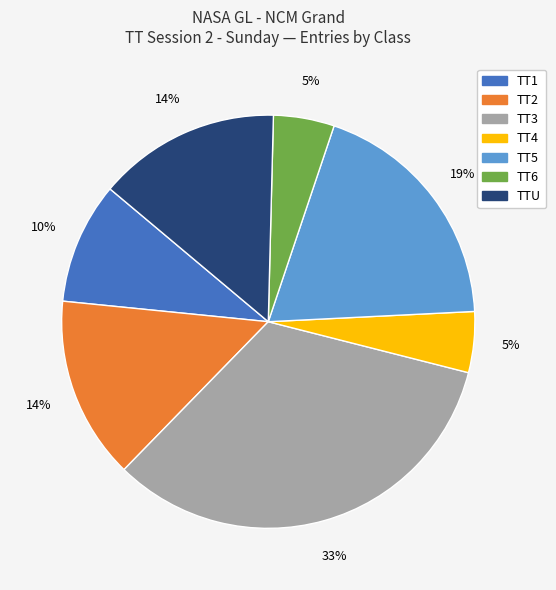

Count the number of slices in the pie.

7